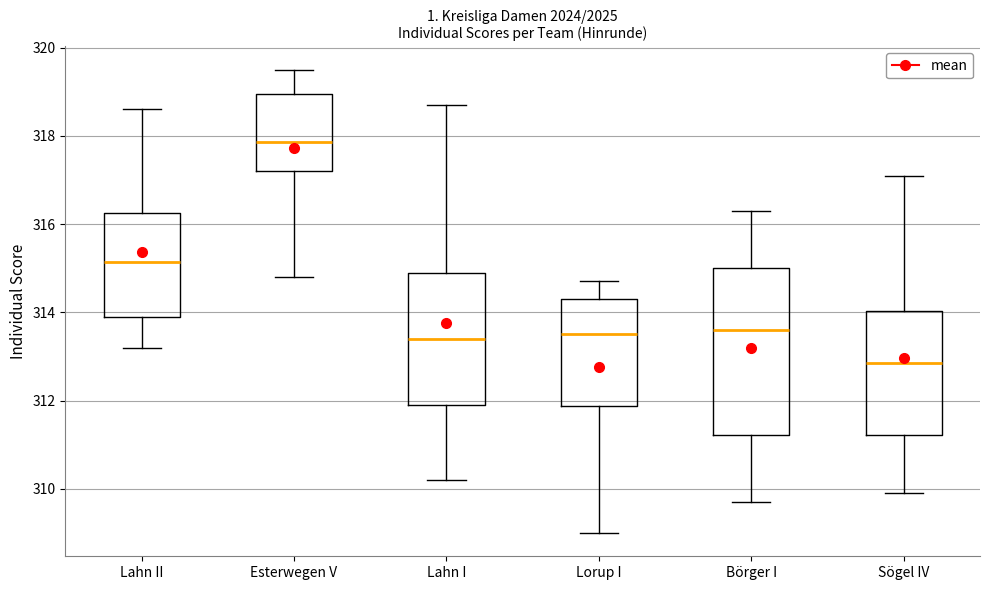

Which box's median line is the highest?

Esterwegen V